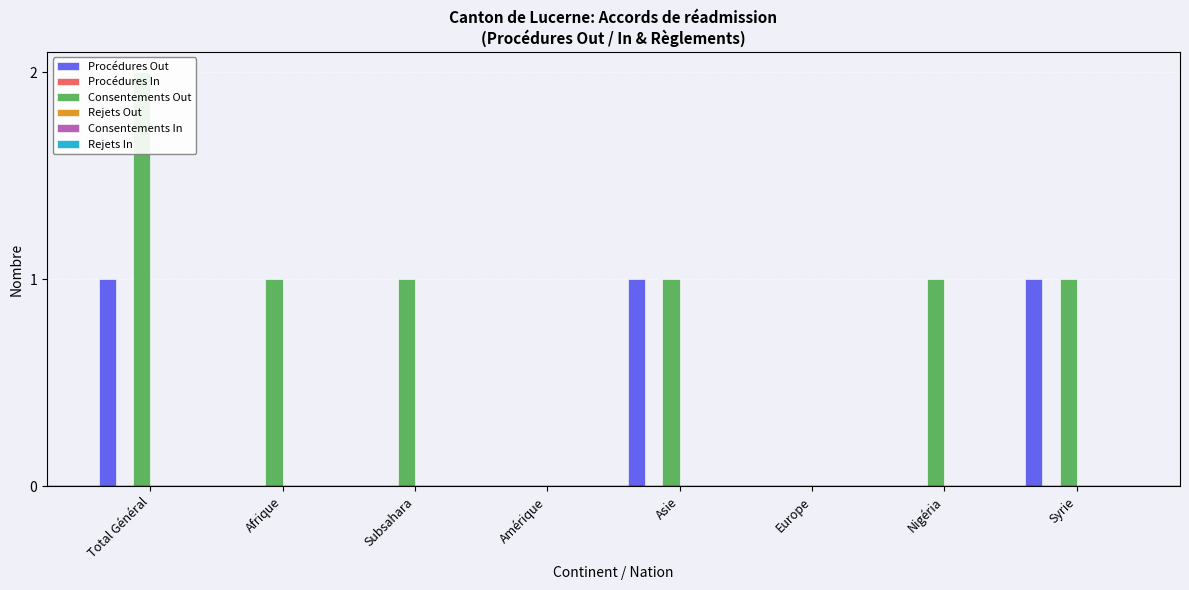

How many categories are shown in the chart?

8